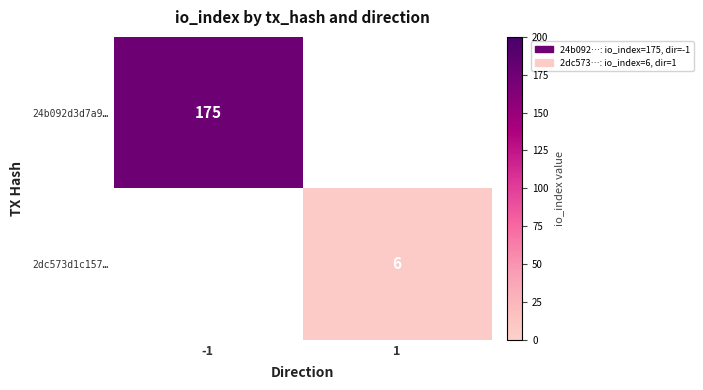

What is the maximum value shown in the chart?

175